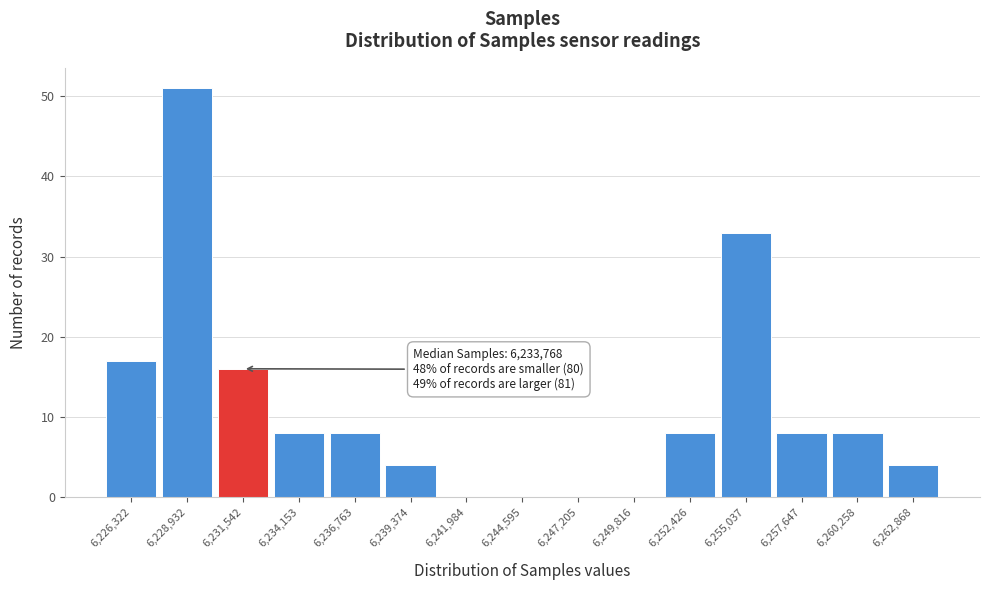

Reading left to right, list all the values displayed in this chart.

6,226,322=17	6,228,932=51	6,231,542=16	6,234,153=8	6,236,763=8	6,239,374=4	6,241,984=0	6,244,595=0	6,247,205=0	6,249,816=0	6,252,426=8	6,255,037=33	6,257,647=8	6,260,258=8	6,262,868=4